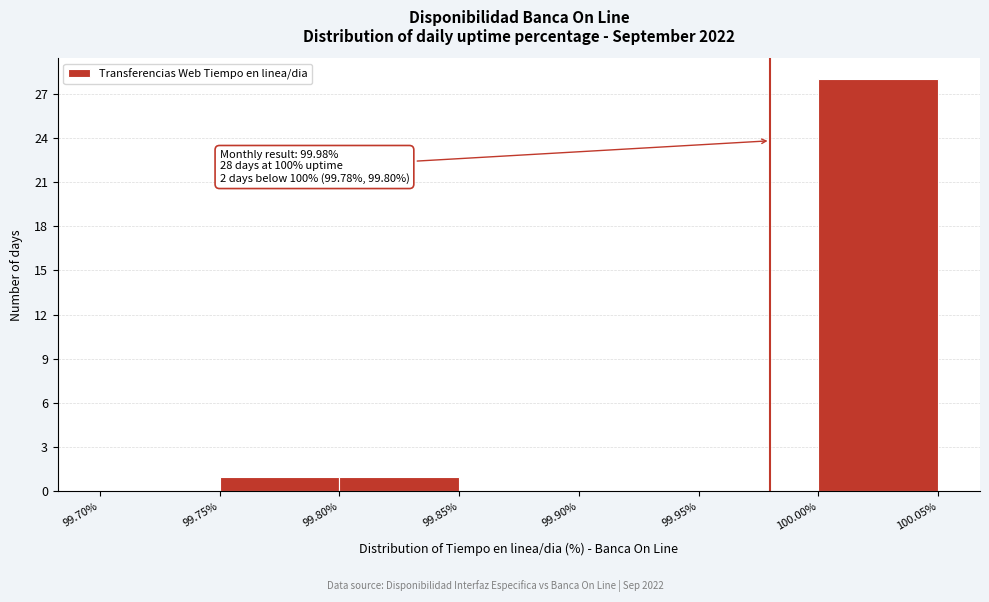

Which range on the x-axis has the tallest bar?

100.00% to 100.05%